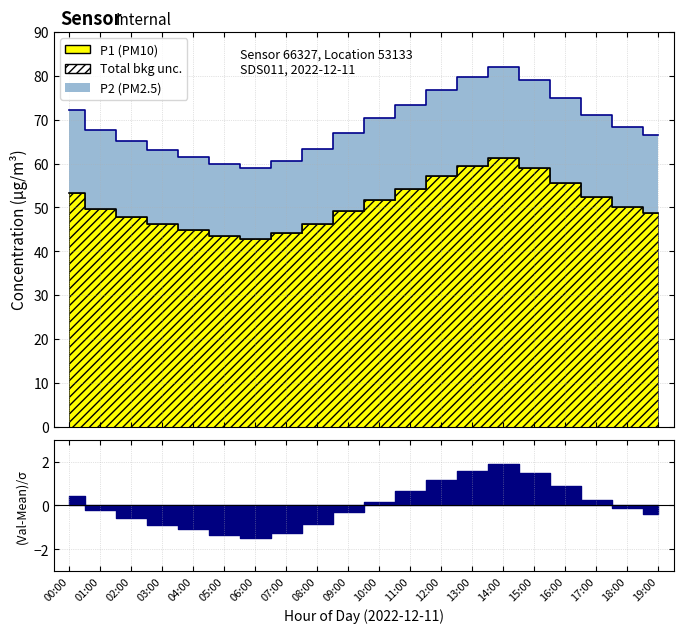

What is the difference between the maximum and minimum values in the P1 series?

18.4